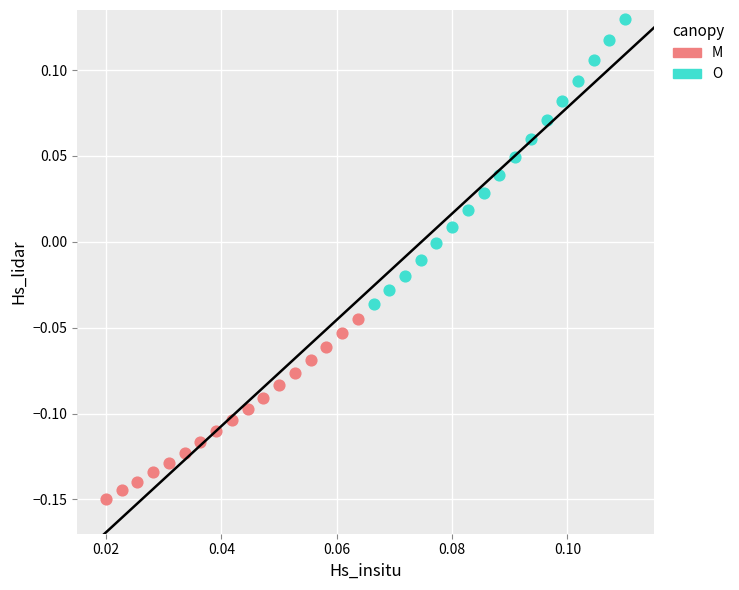

Which series has the widest spread of Y values?

O